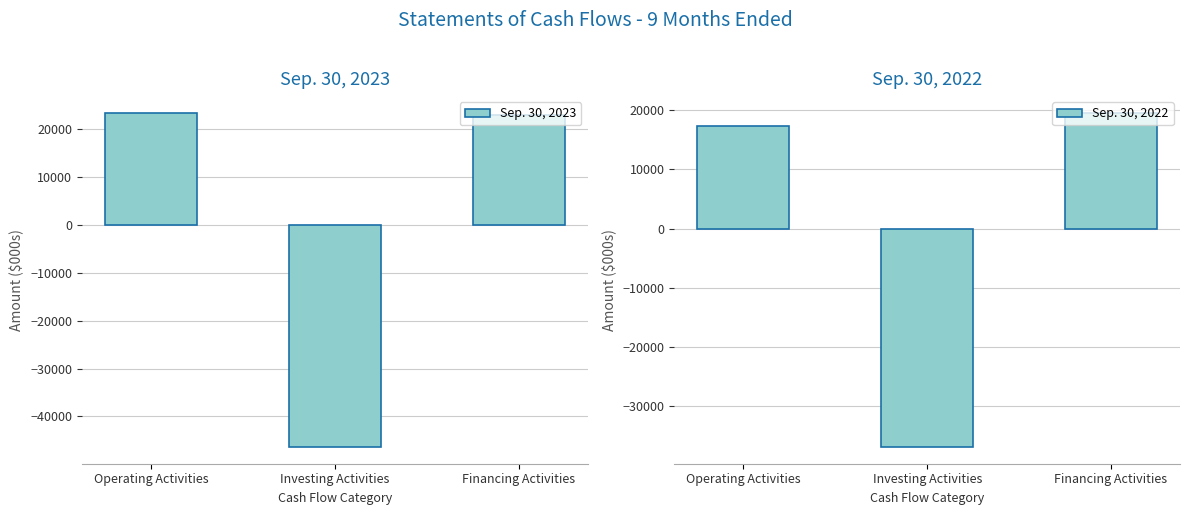

What is the difference between the Sep. 30, 2023 values at Investing Activities and Financing Activities?

69347